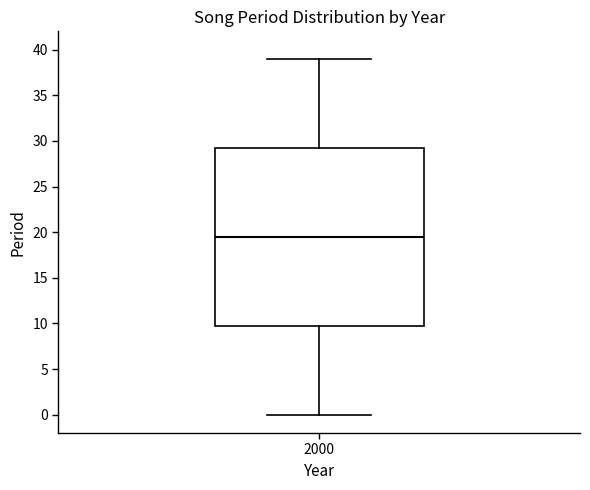

Transcribe this box plot: give where the median line is, the range the box spans, and where the two whiskers end, as read against the y-axis. The values are not printed on the chart, so give them approximately, as read against the axis.

median 19.5, box 10.0 to 29.5, whiskers 0.0 to 39.0